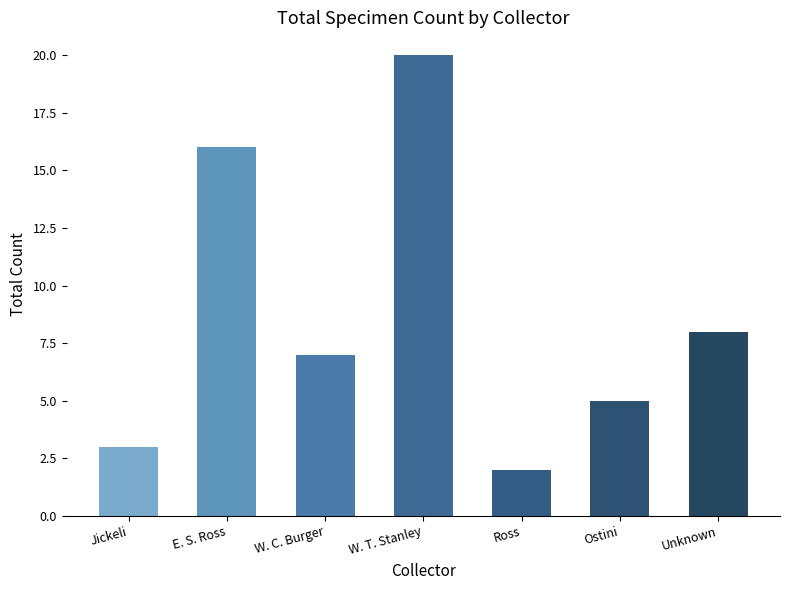

Which category has the highest value across all series?

W. T. Stanley